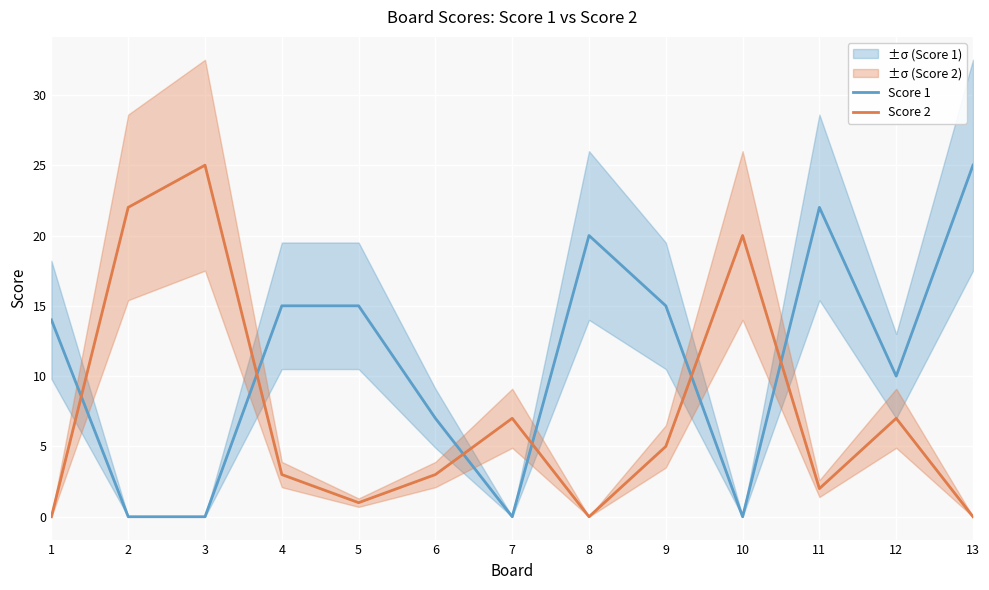

Reading left to right, extract all data points from this chart.

Score 1: 14	0	0	15	15	7	0	20	15	0	22	10	25
Score 2: 0	22	25	3	1	3	7	0	5	20	2	7	0